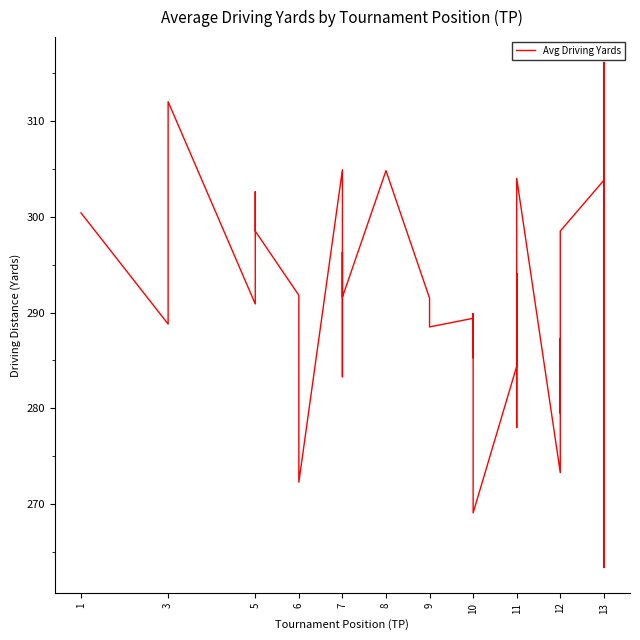

Read the value at 5.

302.6